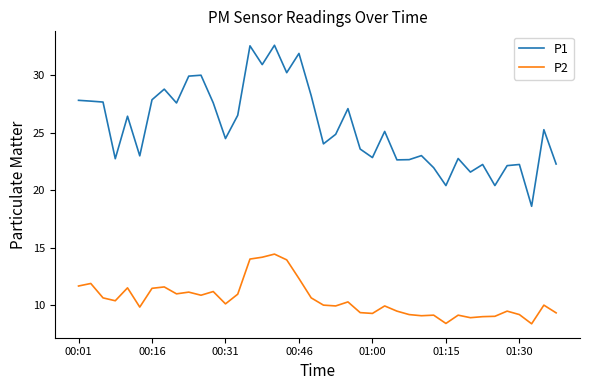

Rank the series by their average value, from lowest to highest.

P2, P1